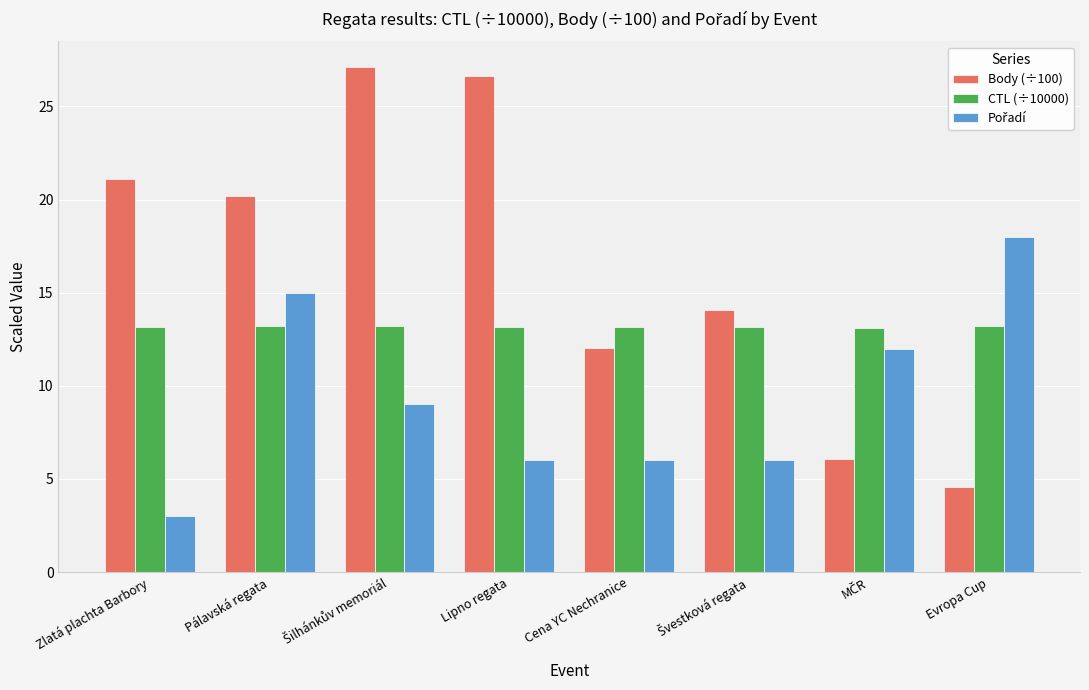

Is it true that CTL (÷10000) equals 13.2 at Cena YC Nechranice?

True